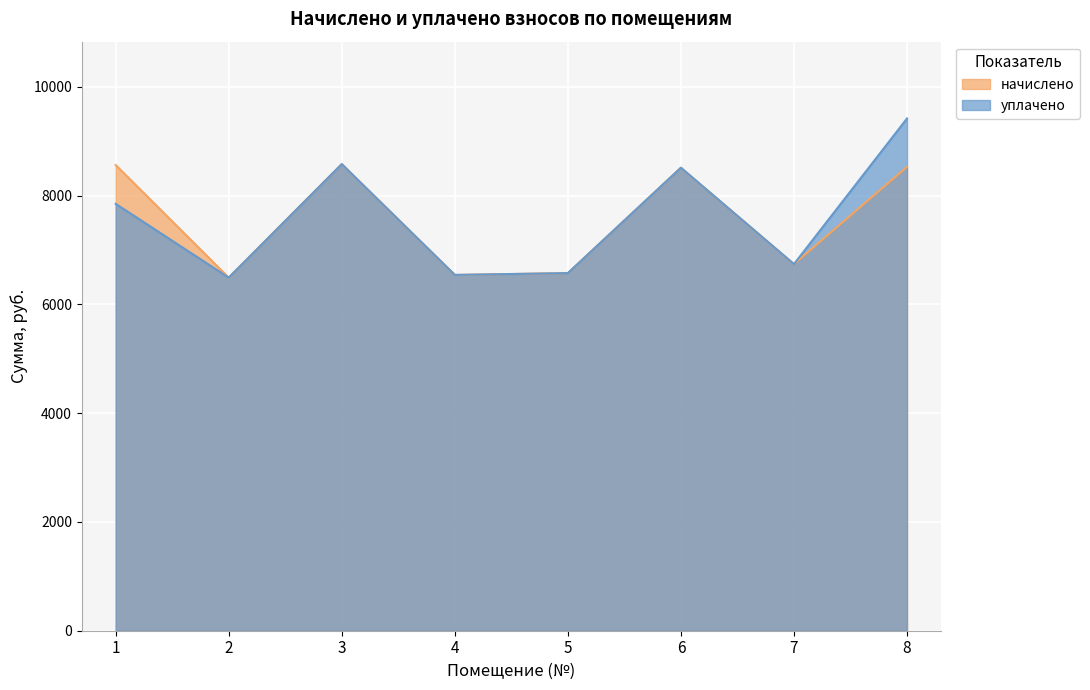

Read the уплачено value at 4.

6541.2